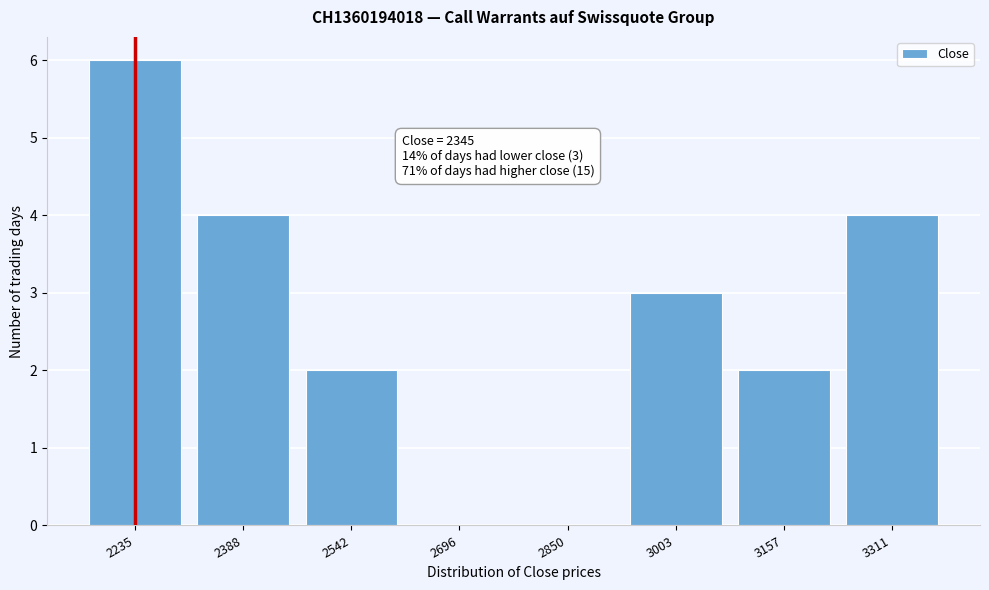

Reading left to right, extract all data points from this chart.

2235=6	2388=4	2542=2	2696=0	2850=0	3003=3	3157=2	3311=4